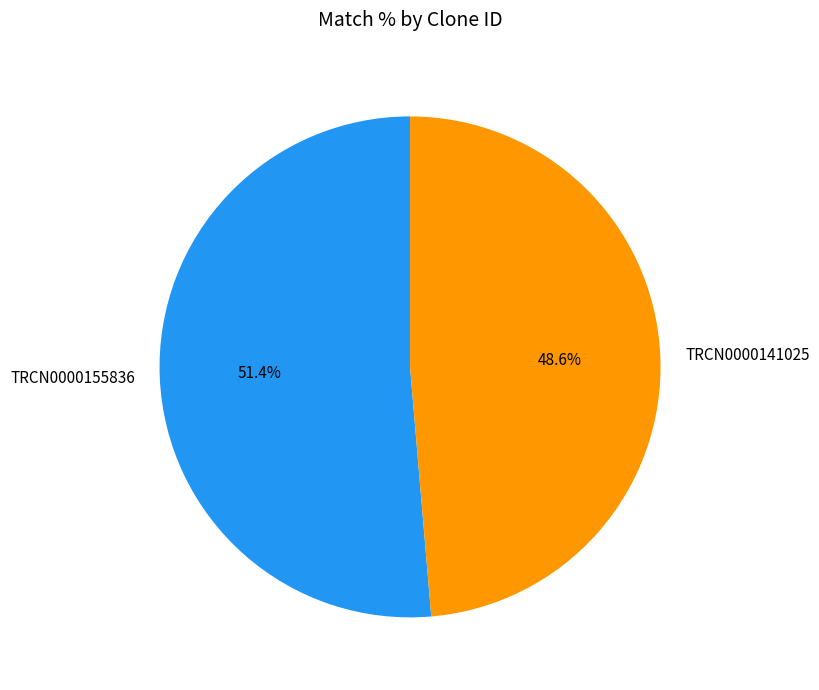

Count the number of slices in the pie.

2